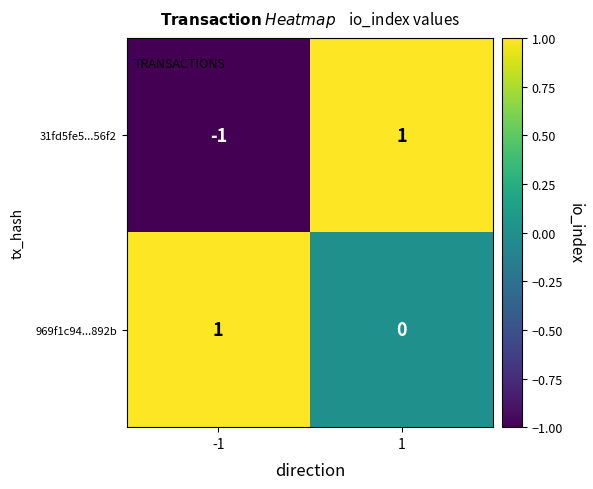

How many positive values does the 31fd5fe5...56f2 series have?

1